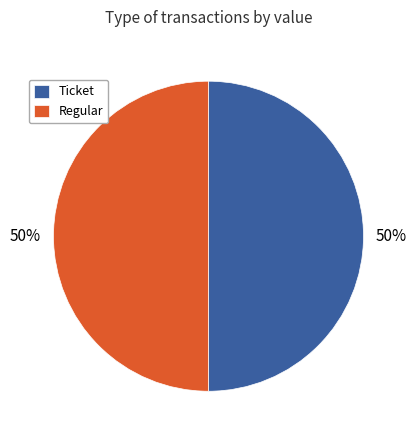

What is the ratio of the value at Regular to the value at Ticket?

1.0